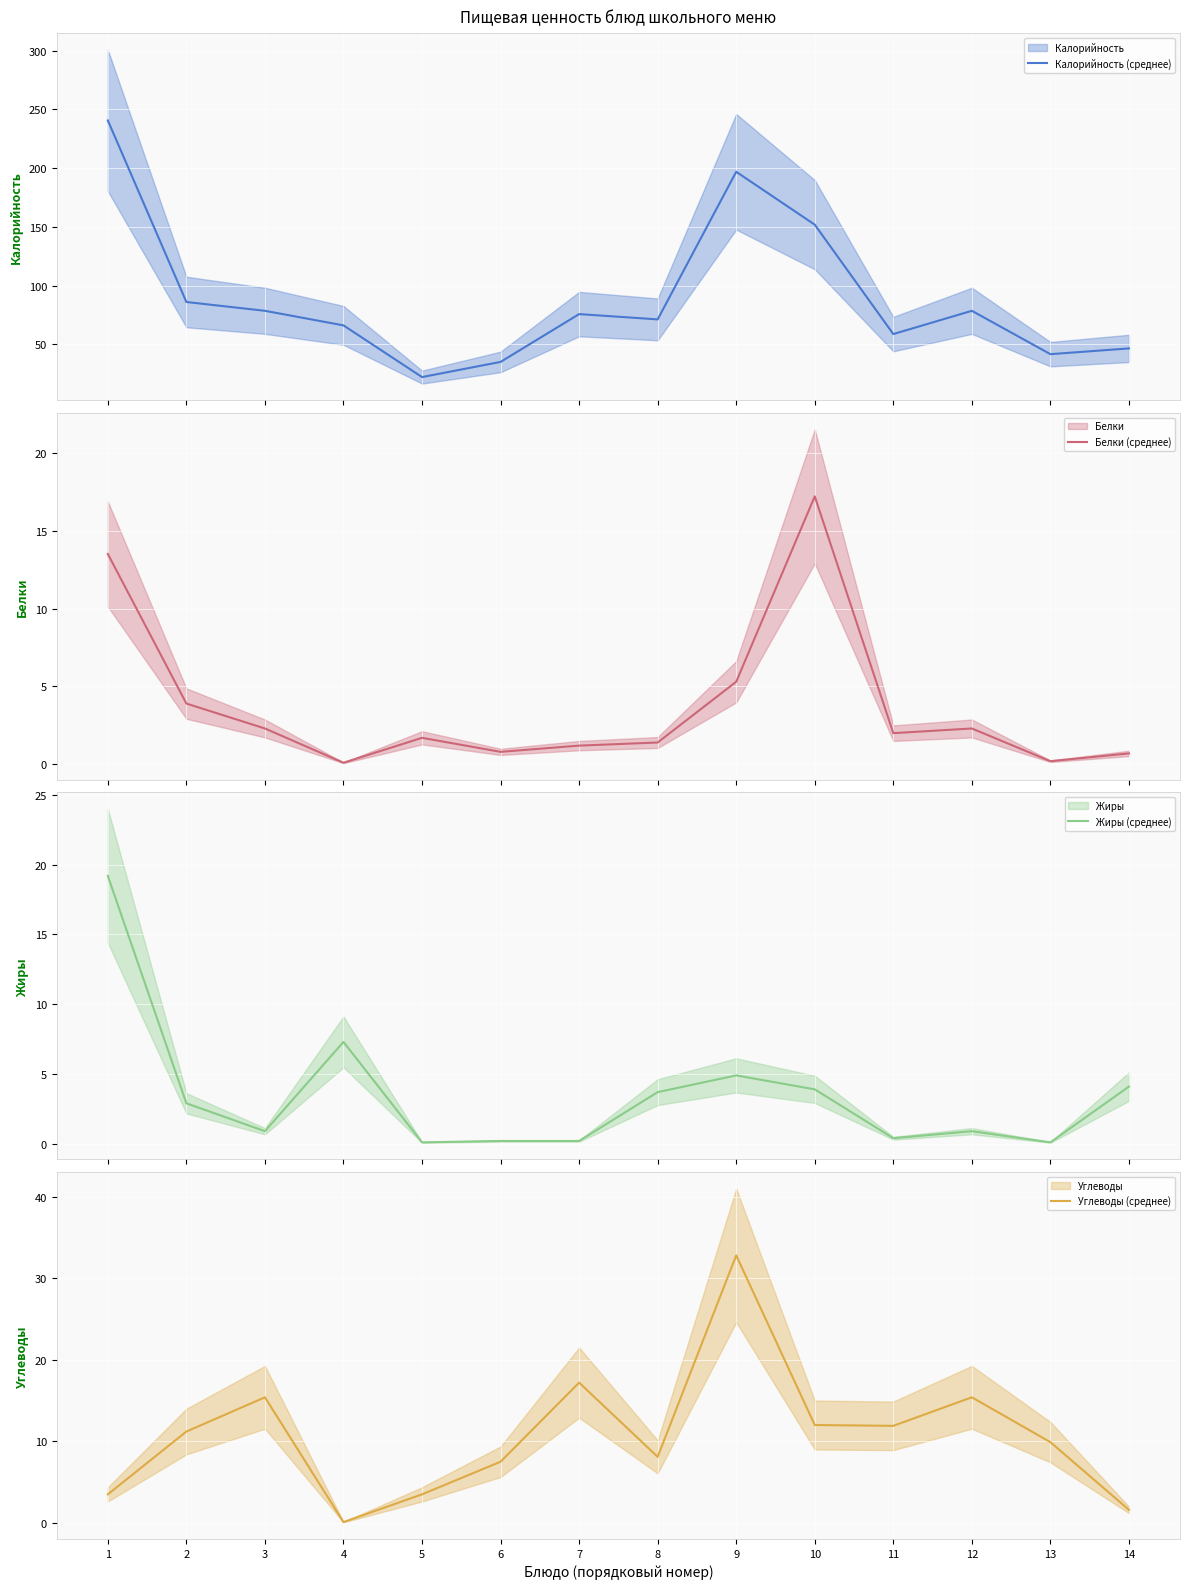

True or false: Белки (среднее) and Калорийность (среднее) intersect in this chart.

False